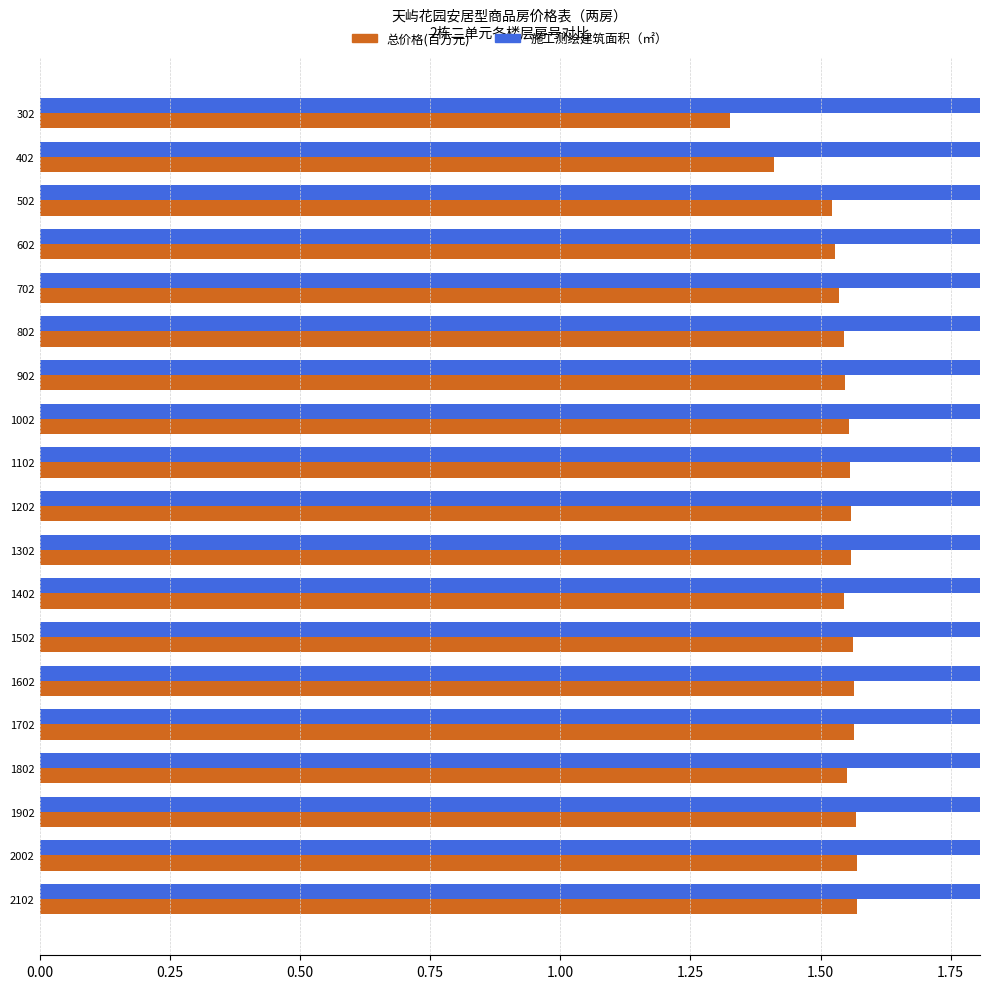

Count the 施工测绘建筑面积（㎡） values in the range 71 to 72.

18